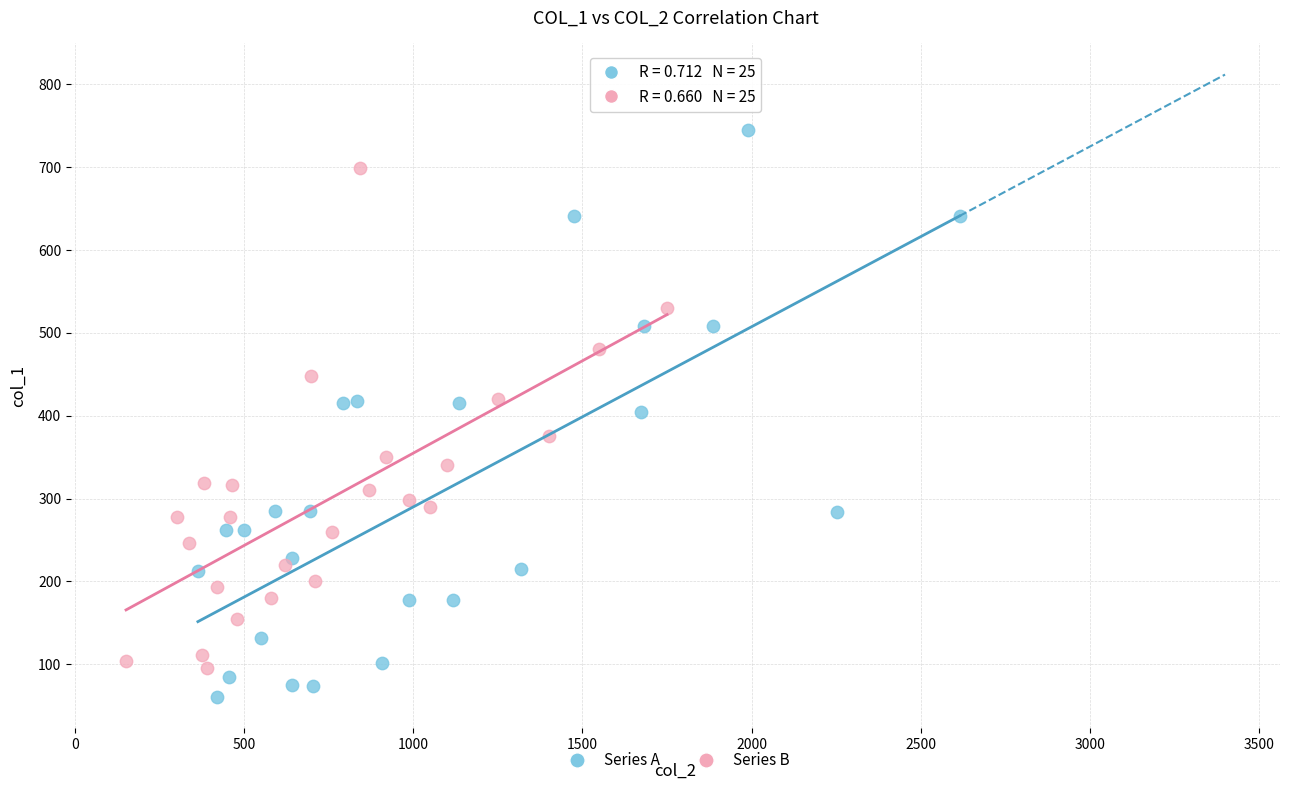

Which series reaches the maximum Y coordinate?

Series A